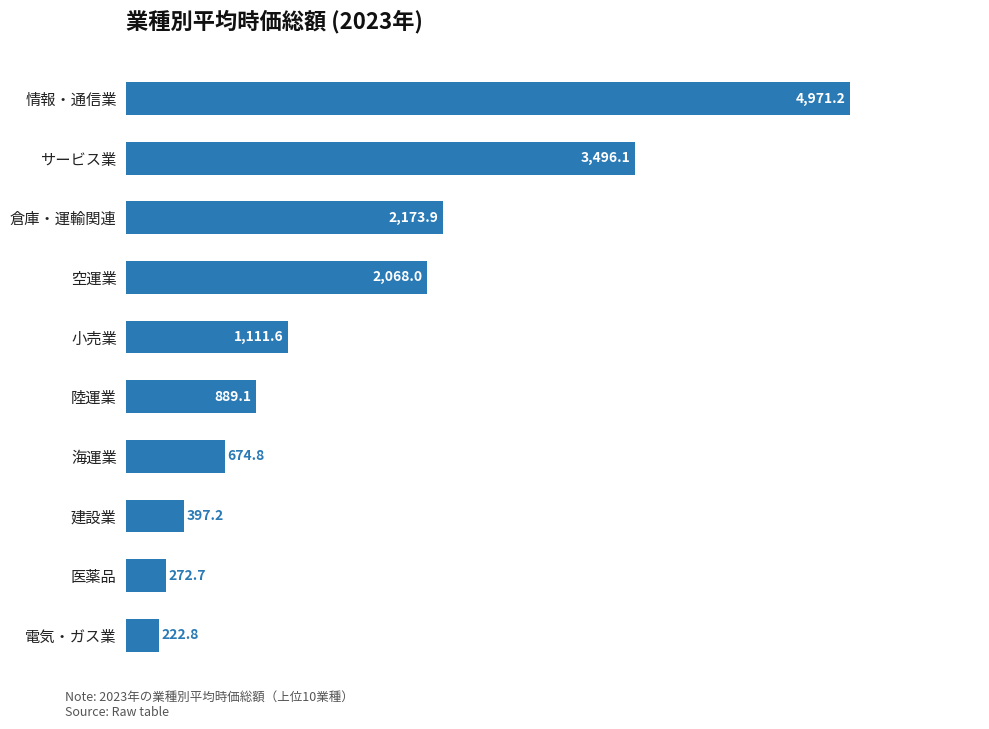

Rank the categories by value from highest to lowest.

情報・通信業, サービス業, 倉庫・運輸関連, 空運業, 小売業, 陸運業, 海運業, 建設業, 医薬品, 電気・ガス業